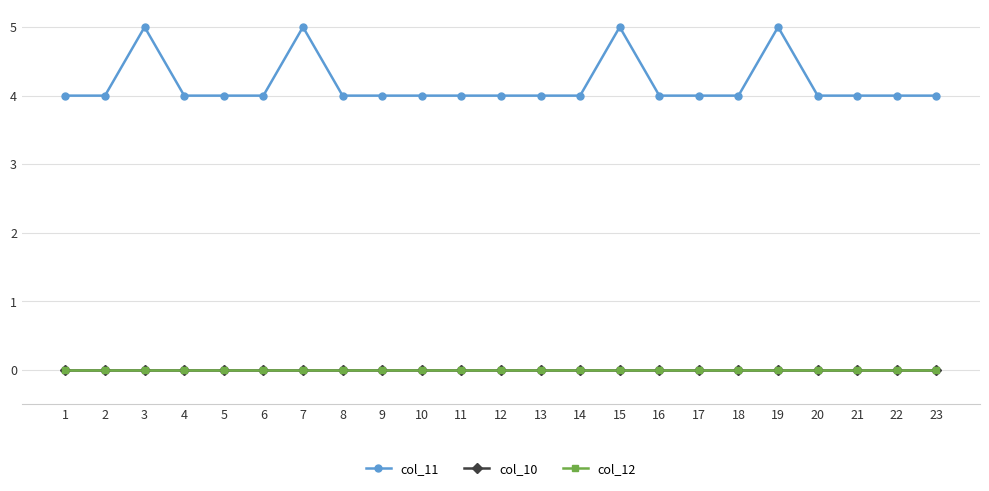

Does the chart have visible grid lines?

Yes